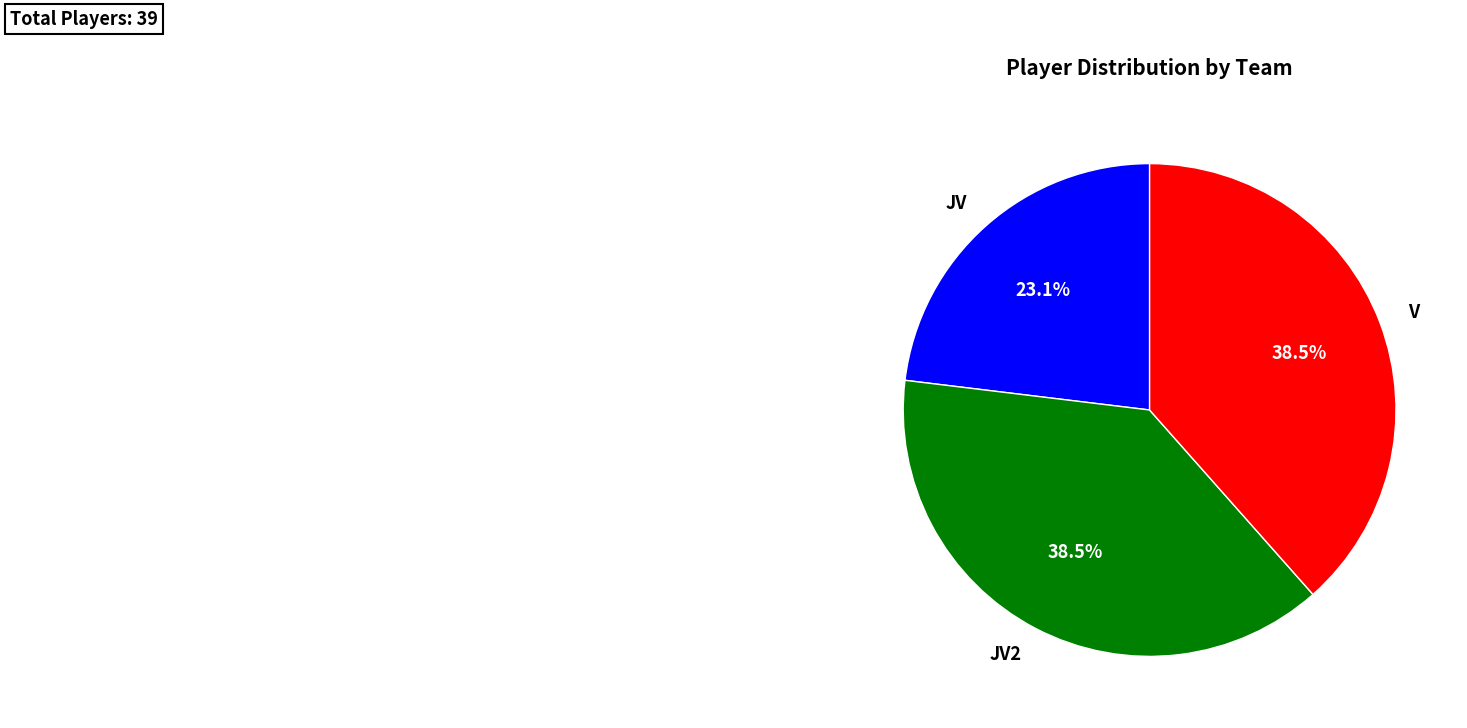

Combined, what portion of the pie is V and JV2?

76.9%